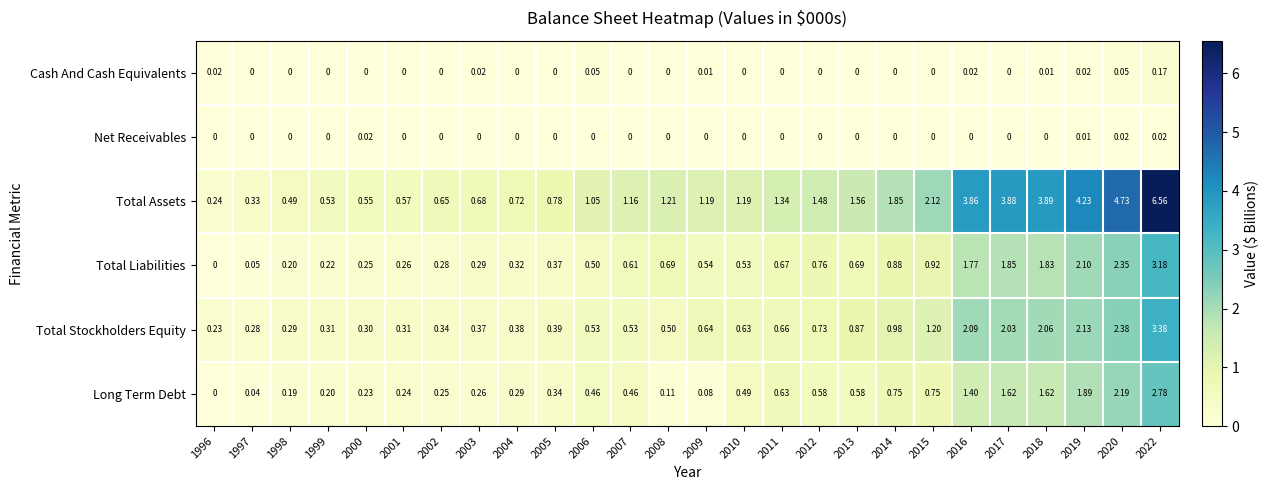

List the series in order of their peak value, lowest first.

Net Receivables, Cash And Cash Equivalents, Long Term Debt, Total Liabilities, Total Stockholders Equity, Total Assets